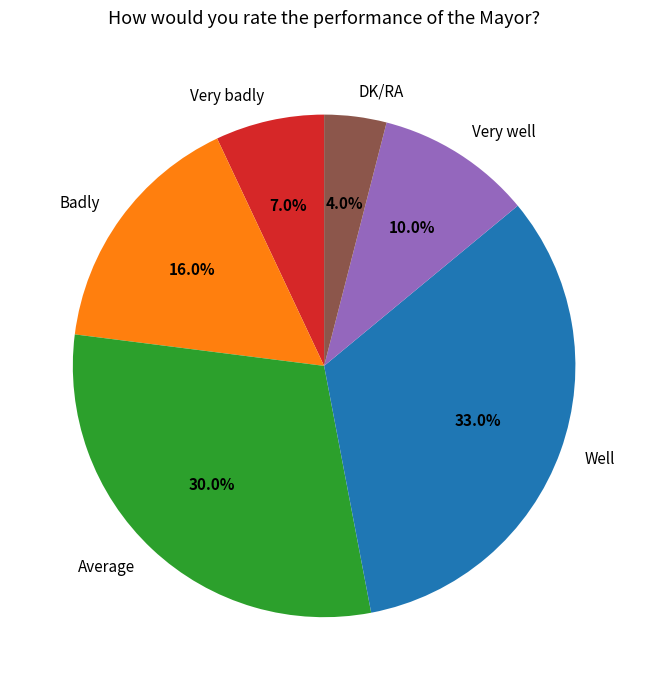

Approximately how many times larger is the value at Very well compared to Well?

0.3